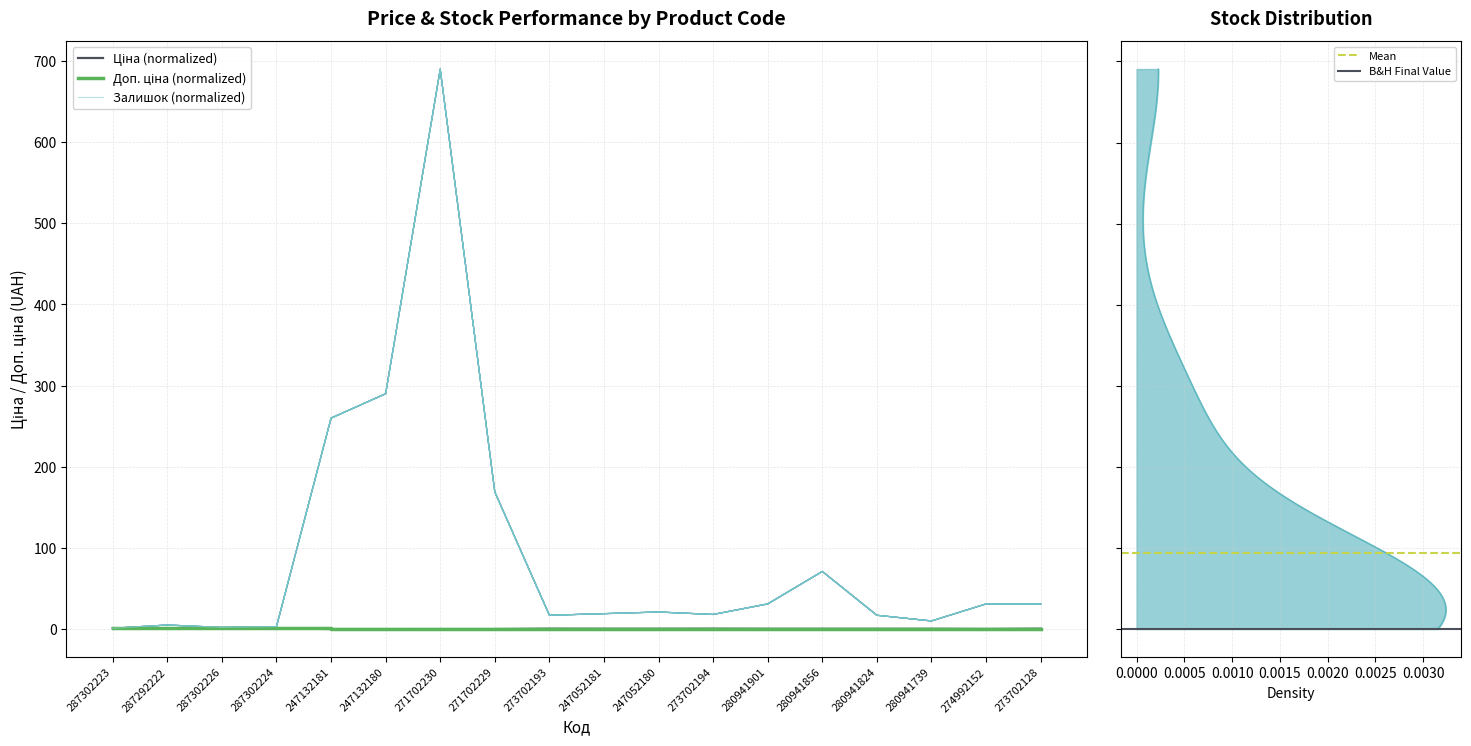

How many lines are shown in the chart?

3